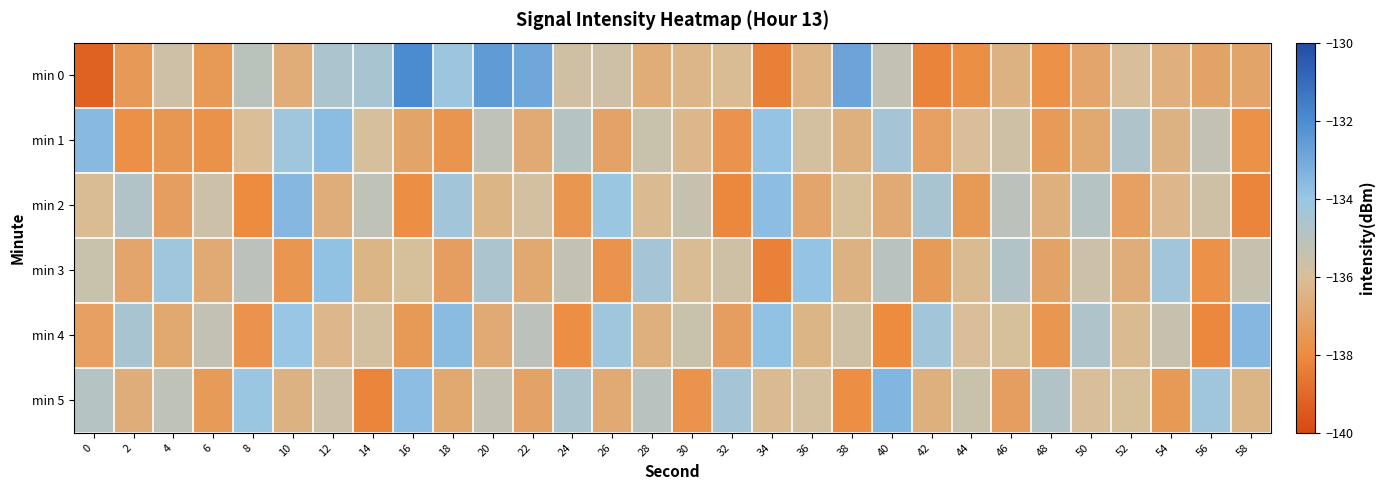

Reading left to right, extract all data points from this chart.

min 0: 0=-139.2	2=-137.5	4=-135.6	6=-137.5	8=-135.1	10=-136.7	12=-134.6	14=-134.5	16=-132.0	18=-134.1	20=-132.5	22=-132.9	24=-135.7	26=-135.6	28=-136.7	30=-136.3	32=-136.1	34=-138.4	36=-136.4	38=-132.8	40=-135.3	42=-138.2	44=-137.9	46=-136.5	48=-137.8	50=-137.0	52=-136.0	54=-136.6	56=-137.1	58=-137.0
min 1: 0=-133.6	2=-137.8	4=-137.6	6=-137.8	8=-136.0	10=-134.2	12=-133.7	14=-135.9	16=-137.1	18=-137.6	20=-135.2	22=-136.8	24=-134.9	26=-137.1	28=-135.5	30=-136.3	32=-137.7	34=-133.9	36=-135.8	38=-136.6	40=-134.4	42=-137.2	44=-136.0	46=-135.7	48=-137.4	50=-136.9	52=-134.7	54=-136.5	56=-135.3	58=-137.8
min 2: 0=-136.1	2=-134.8	4=-137.3	6=-135.6	8=-138.0	10=-133.5	12=-136.7	14=-135.2	16=-137.9	18=-134.3	20=-136.4	22=-135.8	24=-137.6	26=-134.1	28=-136.2	30=-135.4	32=-138.1	34=-133.7	36=-137.0	38=-135.9	40=-136.8	42=-134.5	44=-137.5	46=-135.1	48=-136.6	50=-134.9	52=-137.2	54=-136.3	56=-135.7	58=-138.2
min 3: 0=-135.5	2=-137.0	4=-134.2	6=-136.8	8=-135.1	10=-137.6	12=-133.8	14=-136.4	16=-135.9	18=-137.3	20=-134.6	22=-136.9	24=-135.3	26=-137.7	28=-134.4	30=-136.1	32=-135.7	34=-138.3	36=-133.9	38=-136.5	40=-135.0	42=-137.4	44=-136.2	46=-134.8	48=-137.1	50=-135.6	52=-136.7	54=-134.3	56=-137.8	58=-135.4
min 4: 0=-137.2	2=-134.5	4=-136.9	6=-135.3	8=-137.7	10=-134.0	12=-136.3	14=-135.8	16=-137.5	18=-133.6	20=-136.8	22=-135.1	24=-137.9	26=-134.2	28=-136.6	30=-135.5	32=-137.3	34=-133.8	36=-136.4	38=-135.7	40=-138.0	42=-134.3	44=-136.0	46=-135.9	48=-137.6	50=-134.7	52=-136.2	54=-135.4	56=-138.1	58=-133.5
min 5: 0=-134.9	2=-136.7	4=-135.2	6=-137.4	8=-134.1	10=-136.5	12=-135.6	14=-138.2	16=-133.7	18=-136.9	20=-135.3	22=-137.1	24=-134.6	26=-136.8	28=-135.0	30=-137.7	32=-134.4	34=-136.2	36=-135.8	38=-137.9	40=-133.4	42=-136.6	44=-135.5	46=-137.3	48=-134.8	50=-136.0	52=-135.9	54=-137.5	56=-134.2	58=-136.4